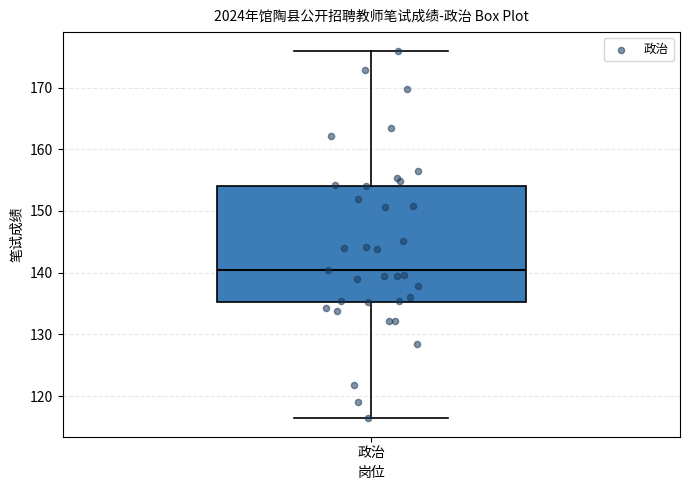

Read this box plot against the y-axis: the position of the median line, the range covered by the box, and the ends of both whiskers. The values are not printed on the chart, so give them approximately, as read against the axis.

median 140, box 135 to 154, whiskers 116 to 176